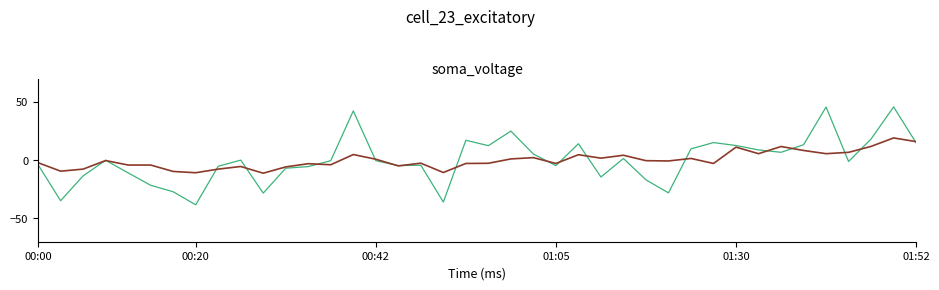

What is the maximum value shown in the chart?

45.7